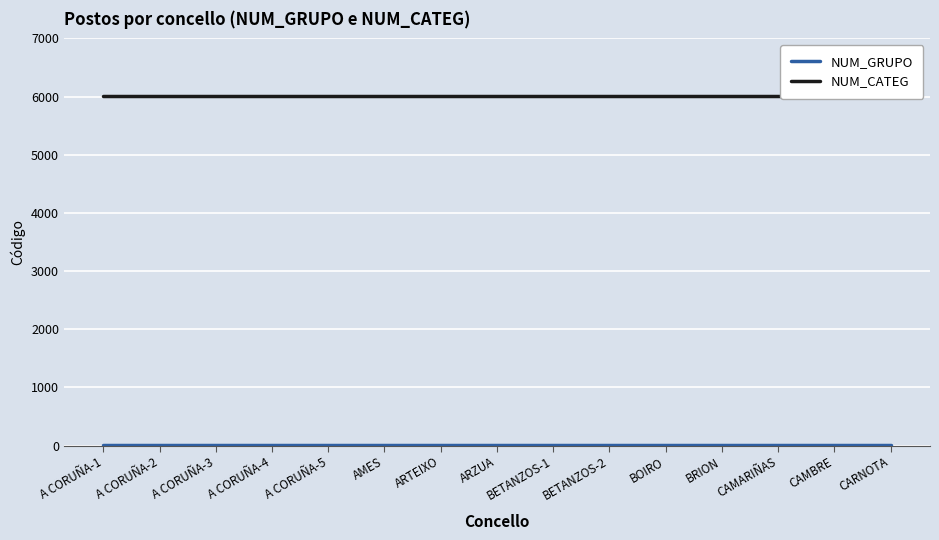

Does the chart display data point markers on the line(s)?

No